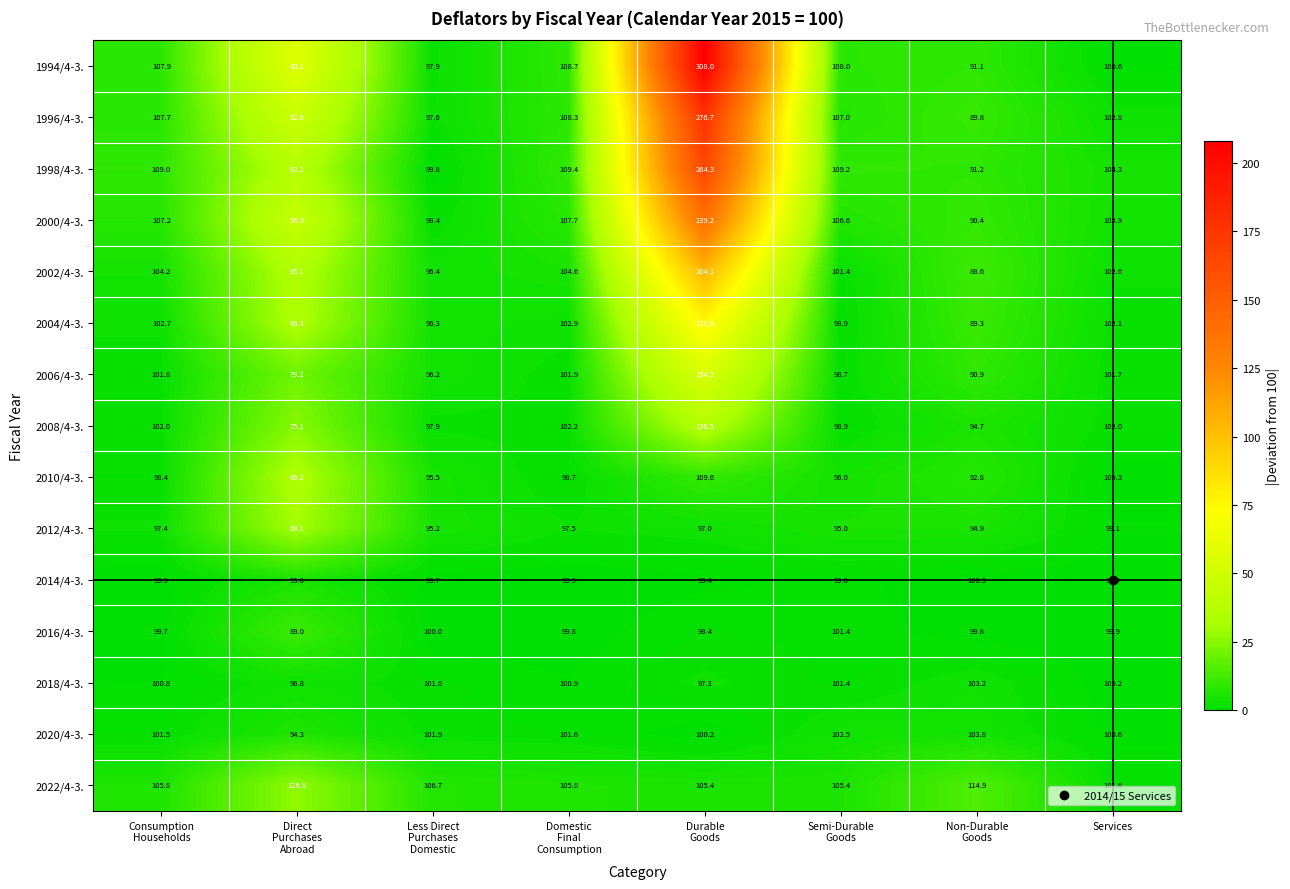

Which series has the largest range (max minus min)?

1994/4-3.